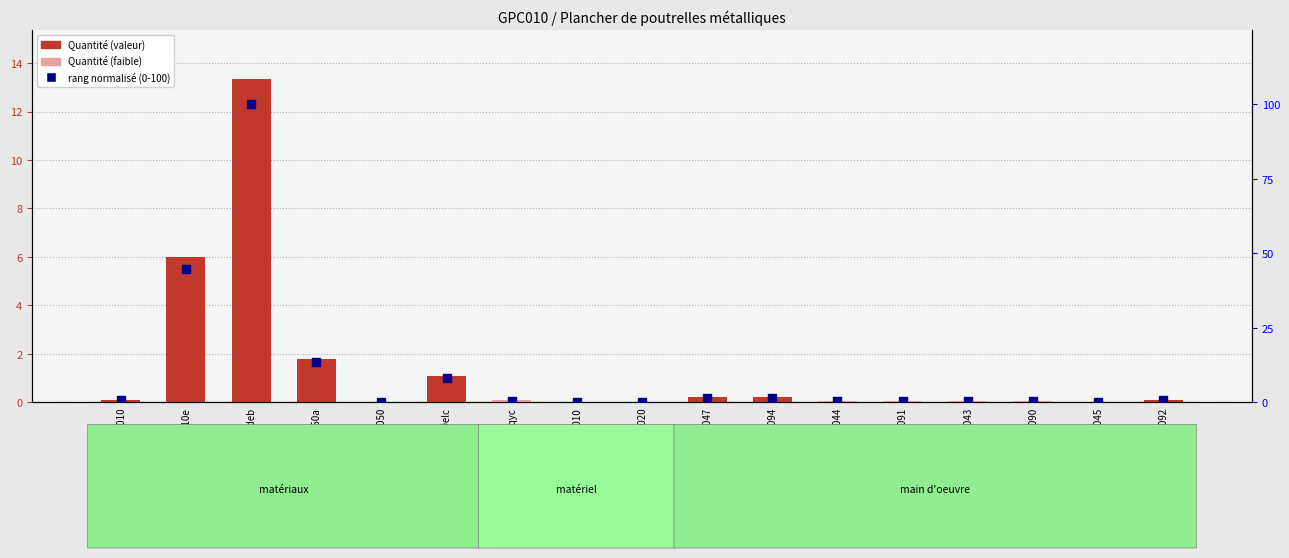

Is the value of Quantité at mt08var050 greater than the value of rang normalisé (0-100) at mo044?

No